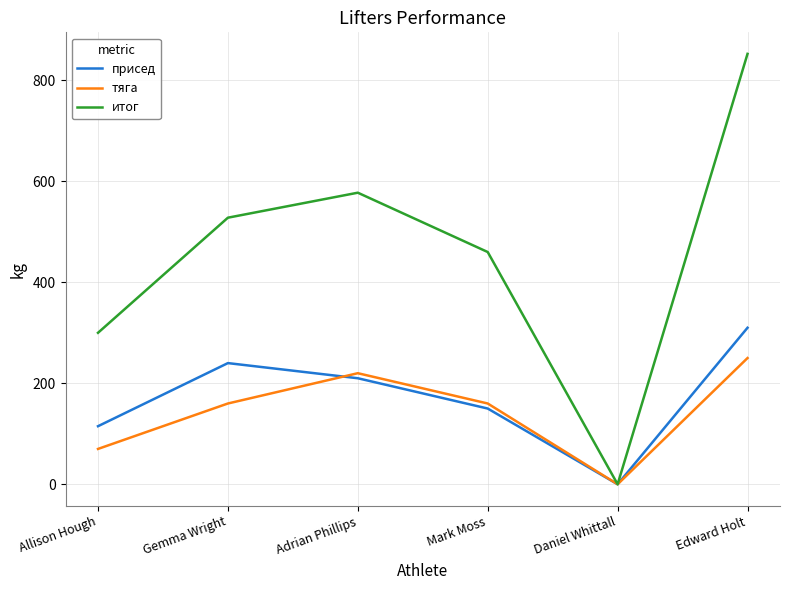

What is the total value across all series at Mark Moss?

770.0